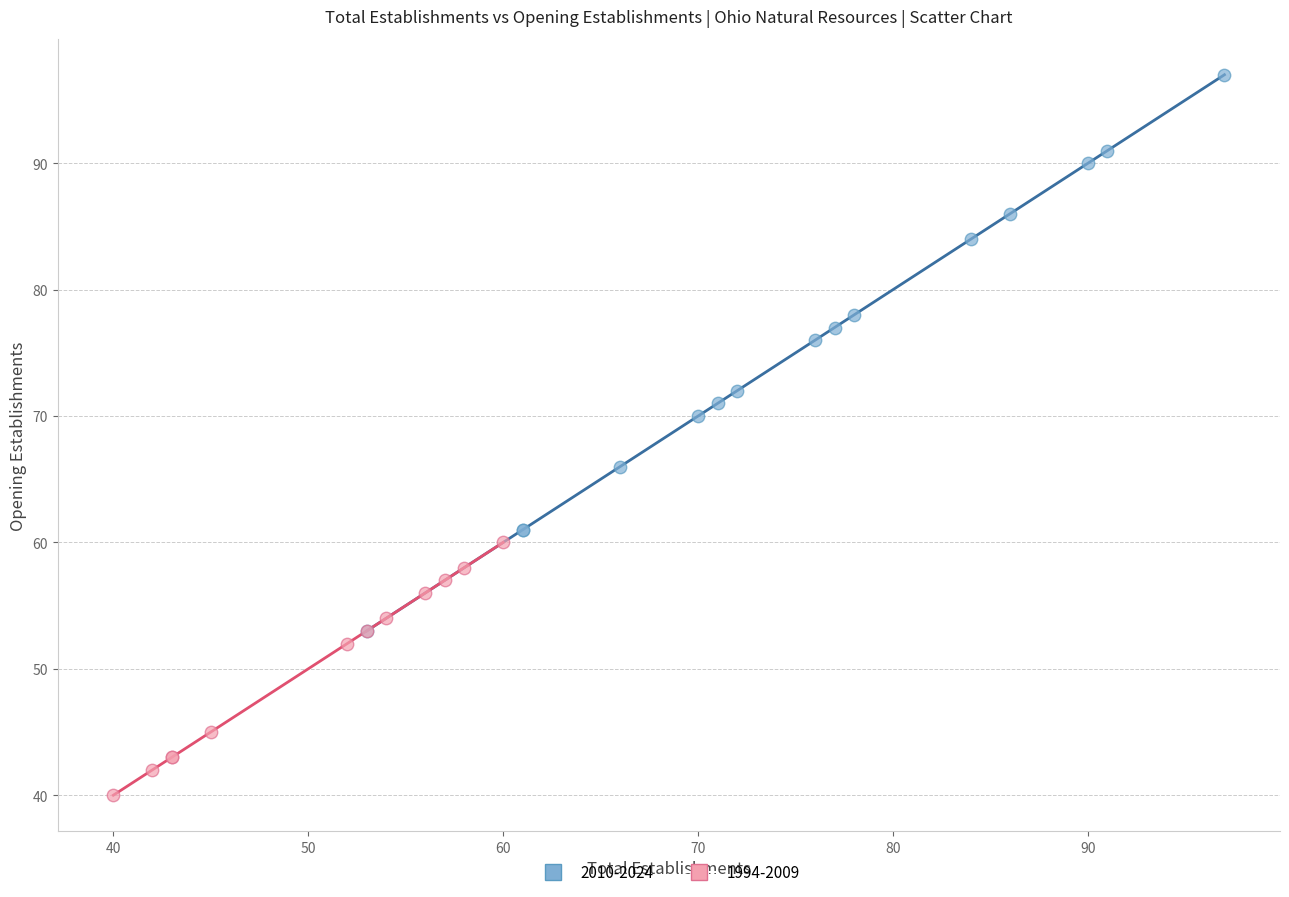

Which series reaches the minimum Y coordinate?

1994-2009